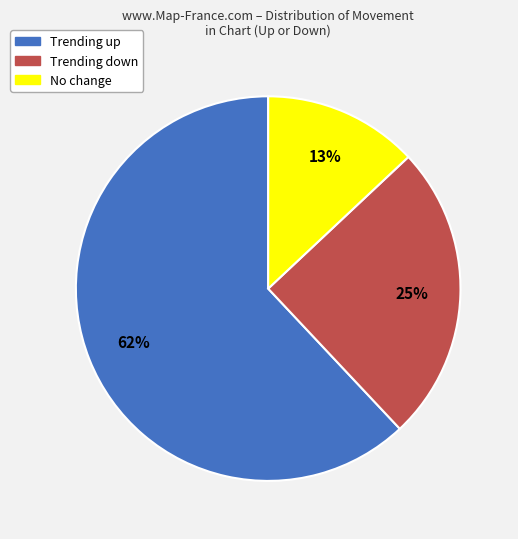

To the nearest percent, what is the average slice percentage?

33%